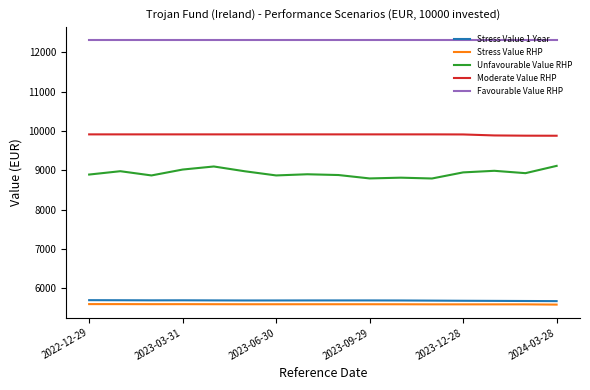

Which series has the largest range (max minus min)?

Unfavourable Value RHP